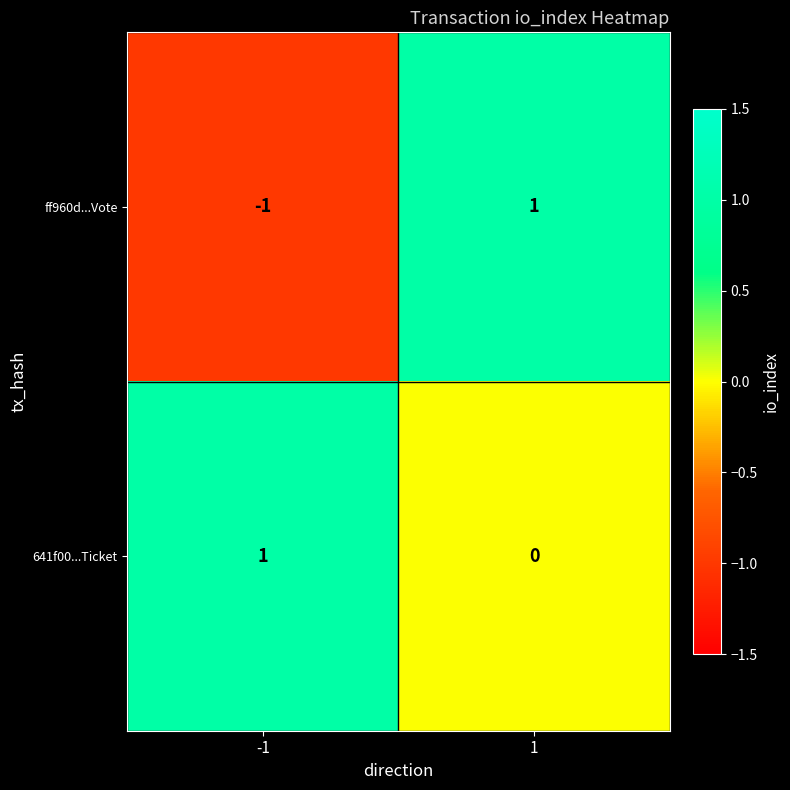

At how many categories does at least one series exceed 0?

2